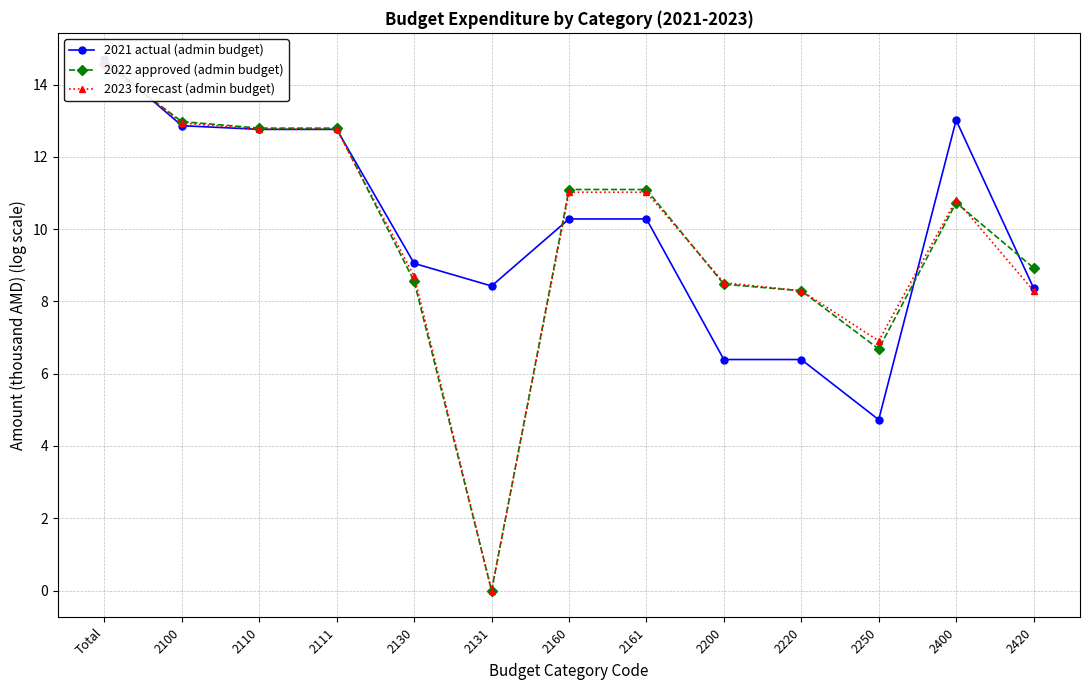

What is the value of the 2023 forecast (admin budget) point at the 8th from the left?

11.0